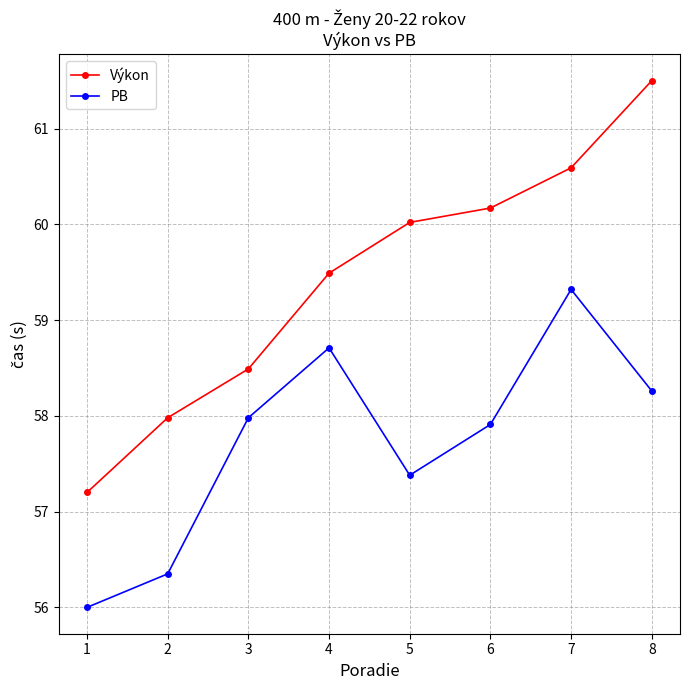

What is the difference between the highest and lowest values at 7?

1.3